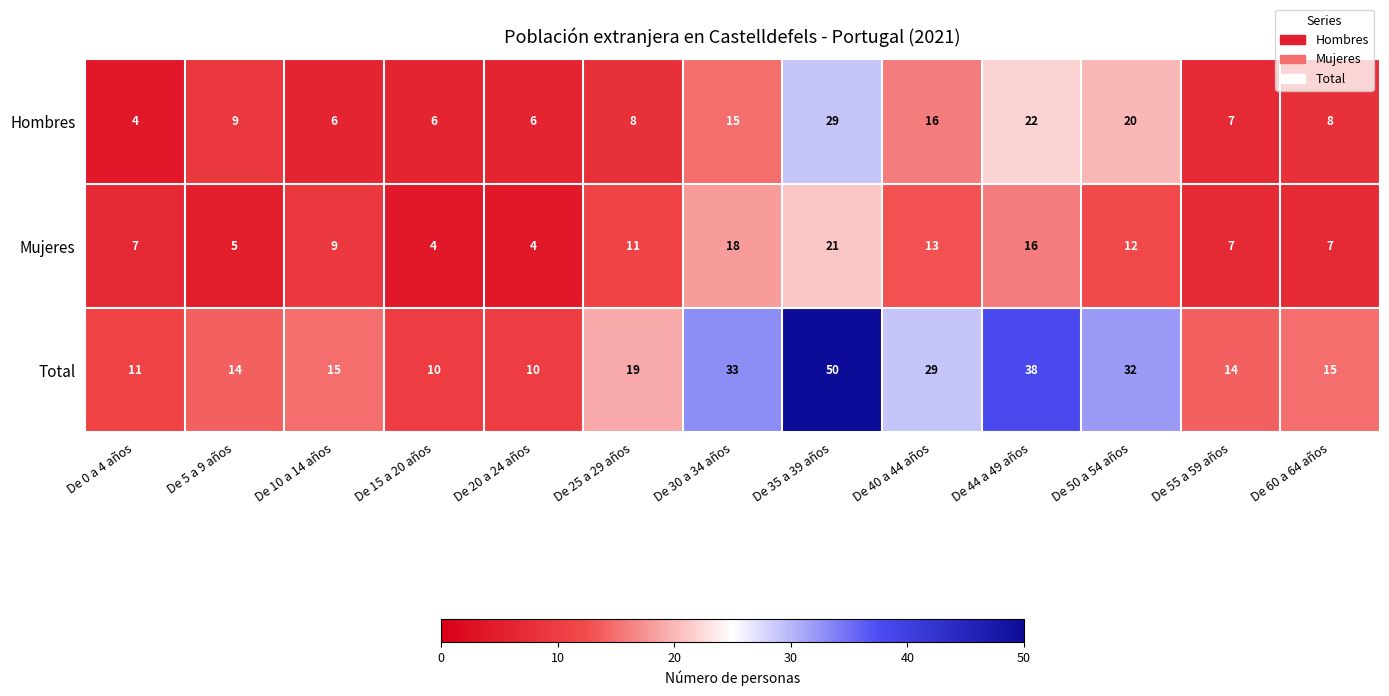

Is the value of Mujeres at De 10 a 14 años greater than the value of Hombres at De 35 a 39 años?

No